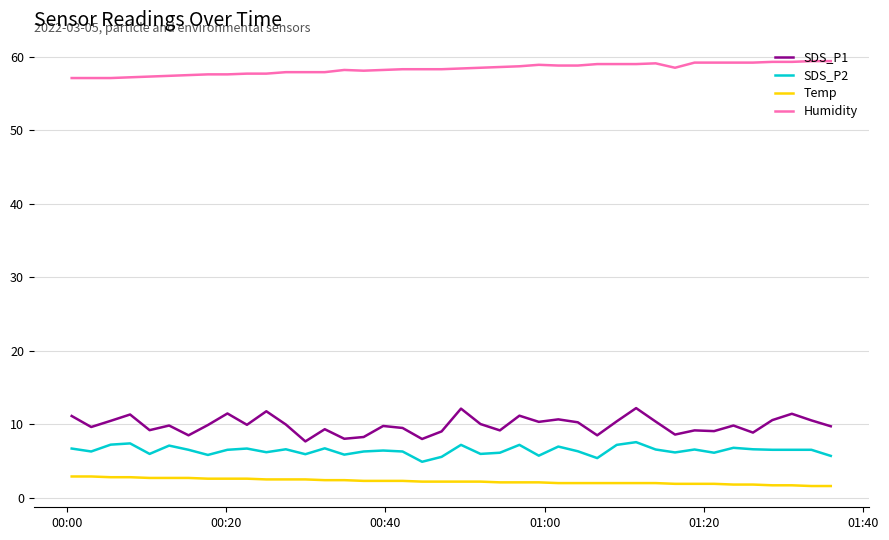

Which series has the largest total across all categories?

Humidity